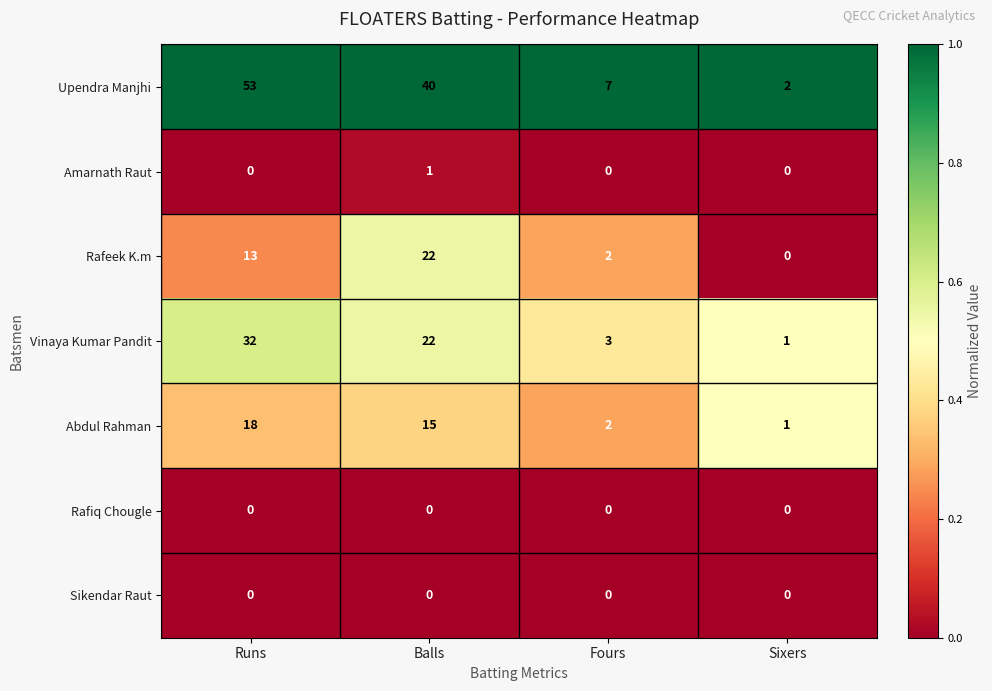

What is the difference between the highest and lowest values at Balls?

40